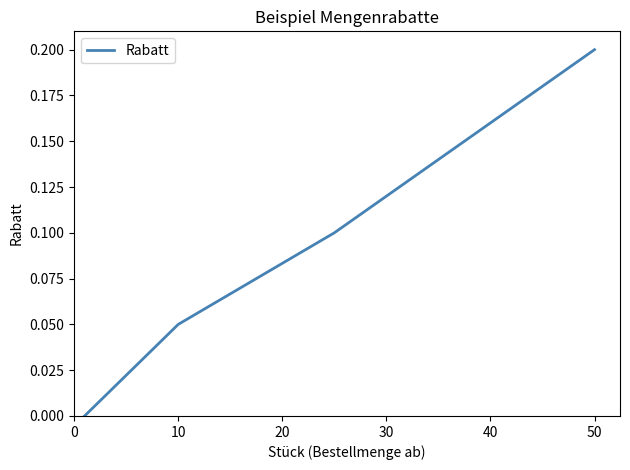

What is the sum of all values?

0.4